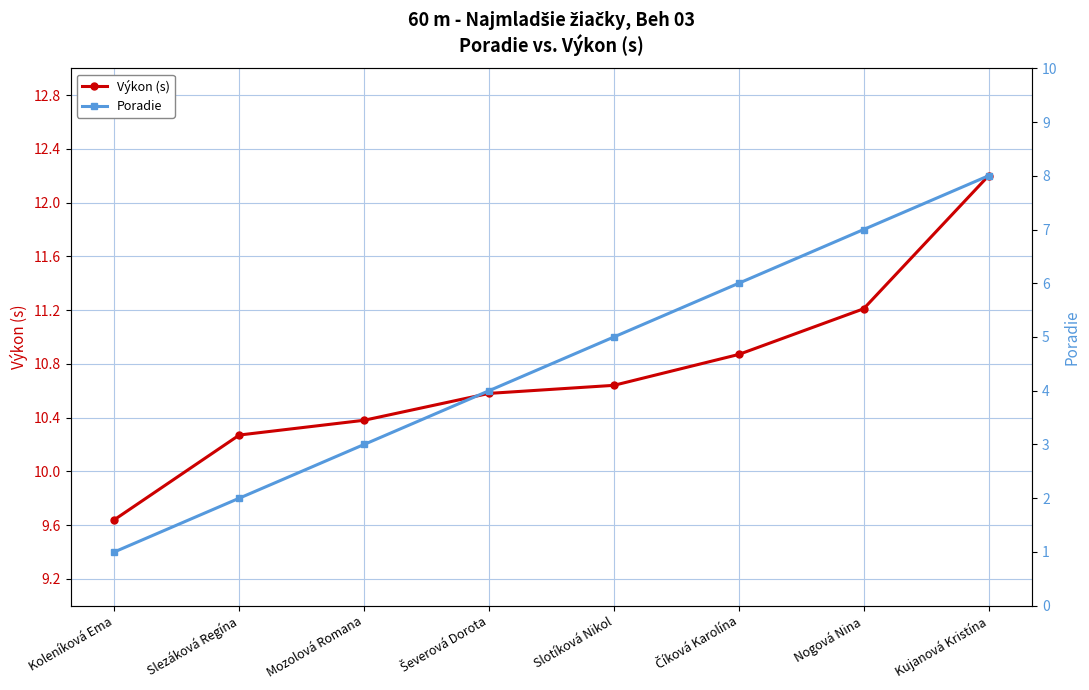

How many lines are shown in the chart?

2